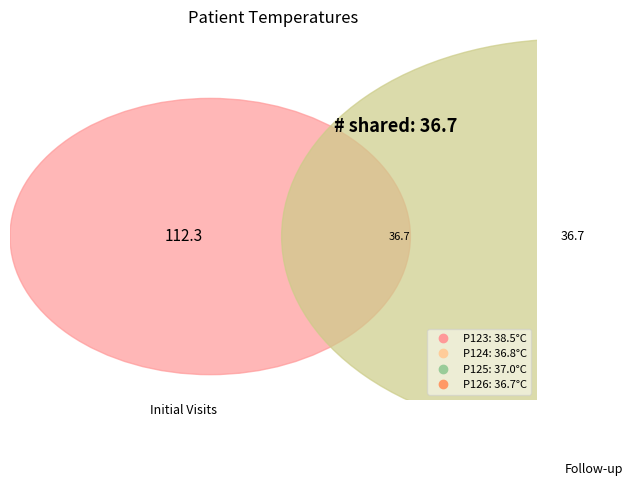

What percentage is the P125 slice, to the nearest percent?

25%